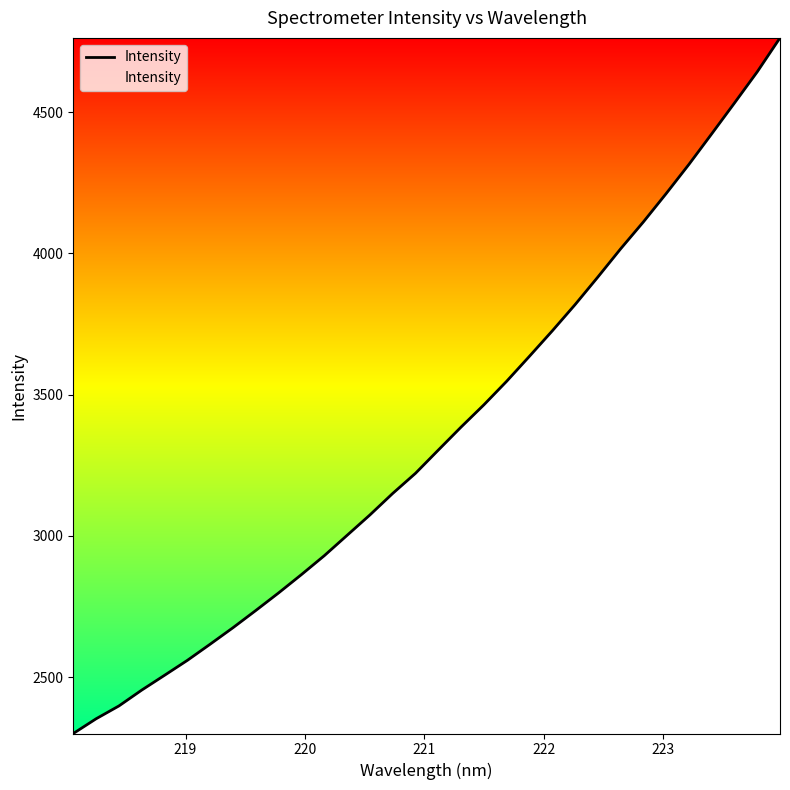

How many lines are shown in the chart?

1